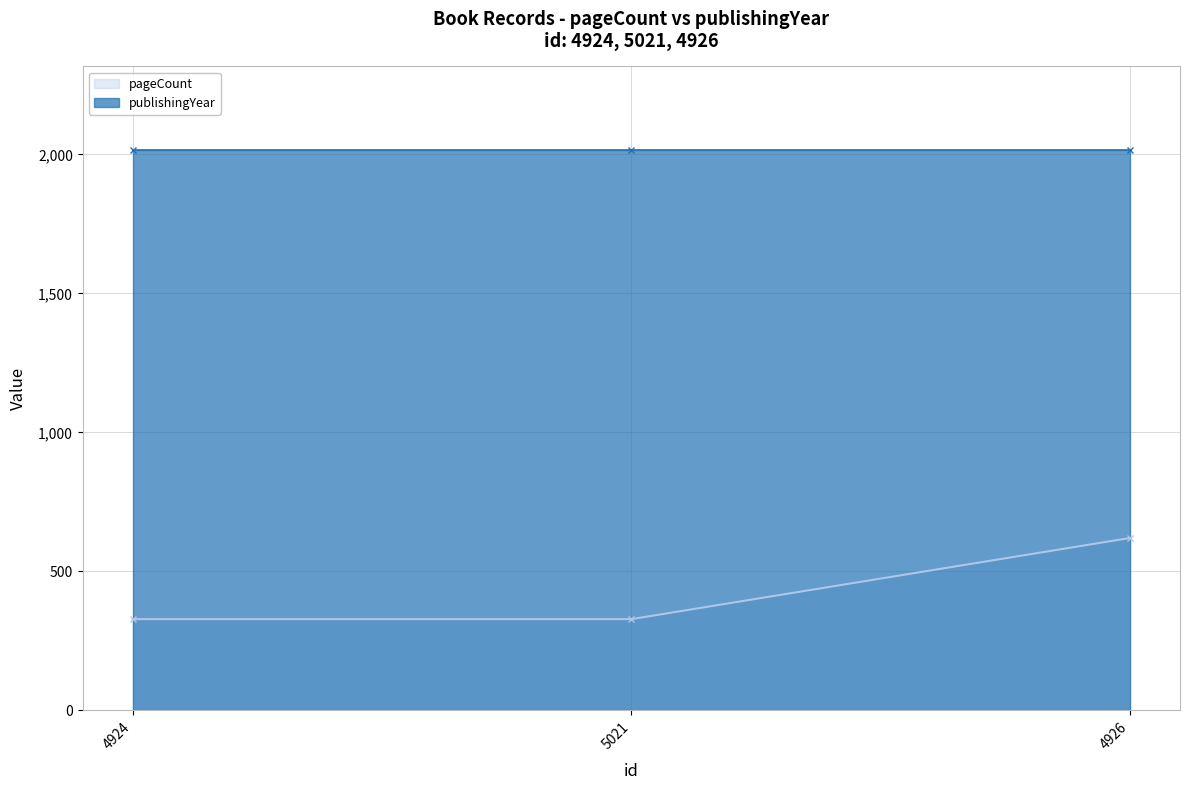

Does the chart display data point markers on the line(s)?

Yes